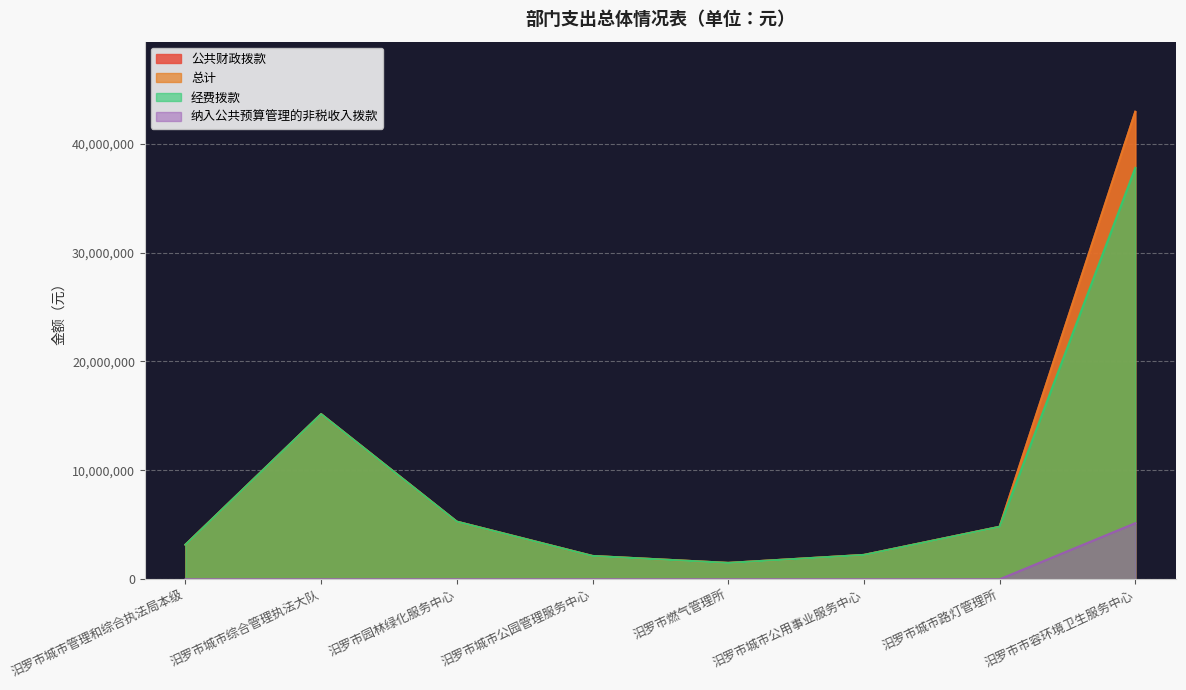

Reading left to right, transcribe all the data shown in this chart.

公共财政拨款: 3171240.9	15162030.2	5290644.6	2138926.8	1501469.8	2234432.9	4818632.6	42923612.3
总计: 3171240.9	15162030.2	5290644.6	2138926.8	1501469.8	2234432.9	4818632.6	42923612.3
经费拨款: 3171240.9	15162030.2	5290644.6	2138926.8	1501469.8	2234432.9	4818632.6	37773612.3
纳入公共预算管理的非税收入拨款: 0.0	0.0	0.0	0.0	0.0	0.0	0.0	5150000.0